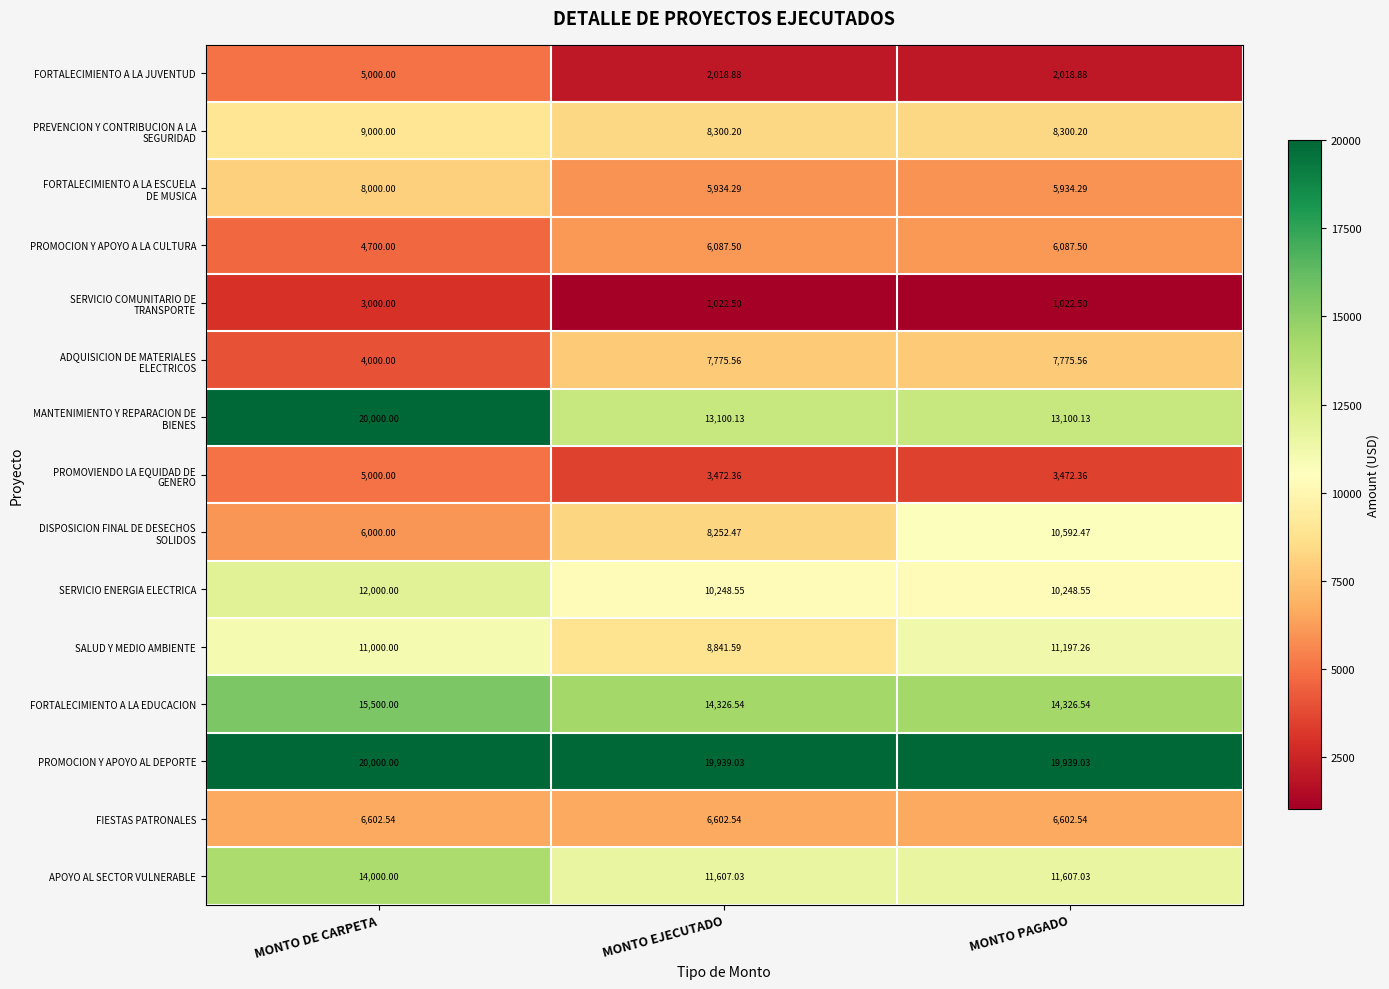

What is the difference between the highest and lowest values at MONTO EJECUTADO?

18916.5